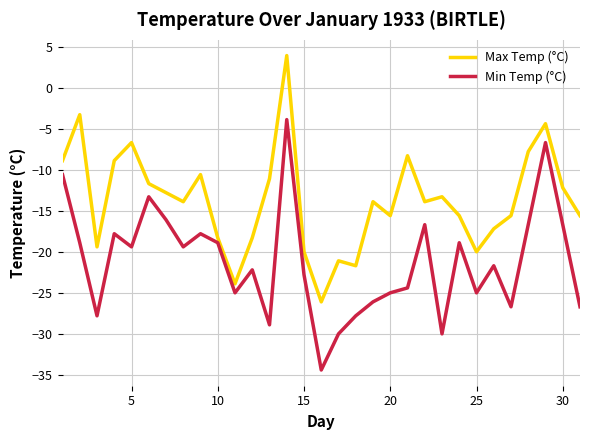

What is the minimum value for Max Temp (°C)?

-26.1